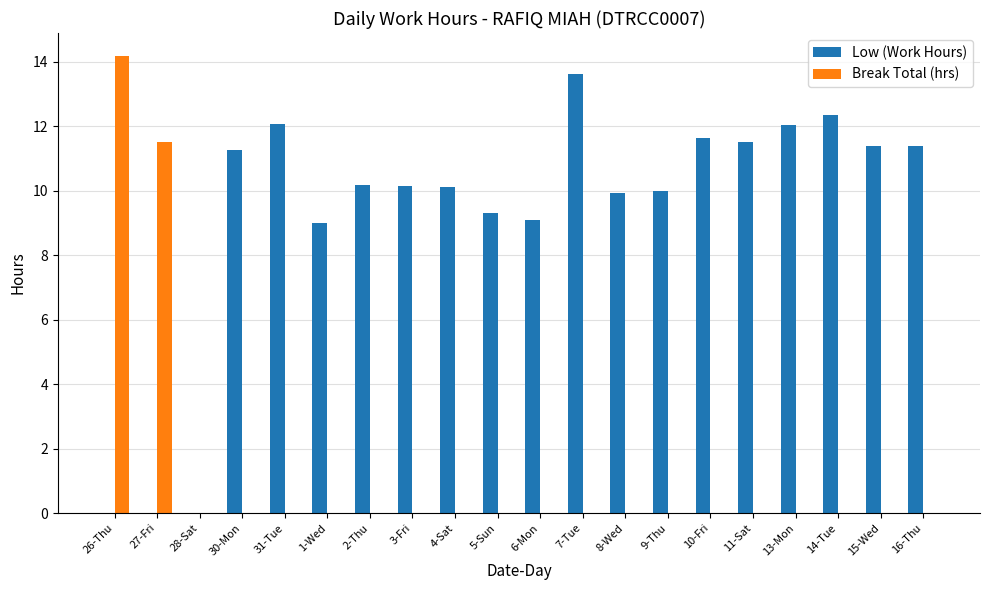

Which series has the largest total across all categories?

Low (Work Hours)